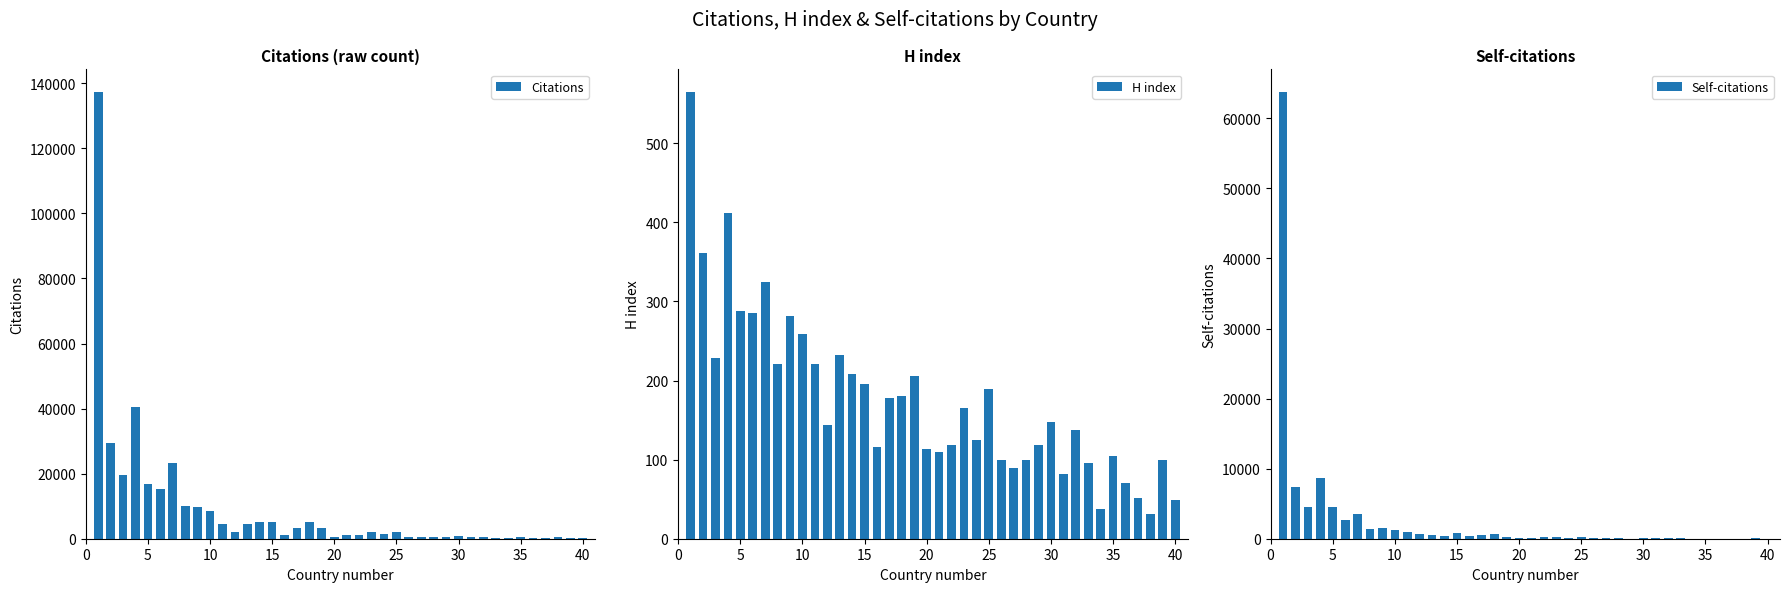

Which series has the largest total across all categories?

Citations